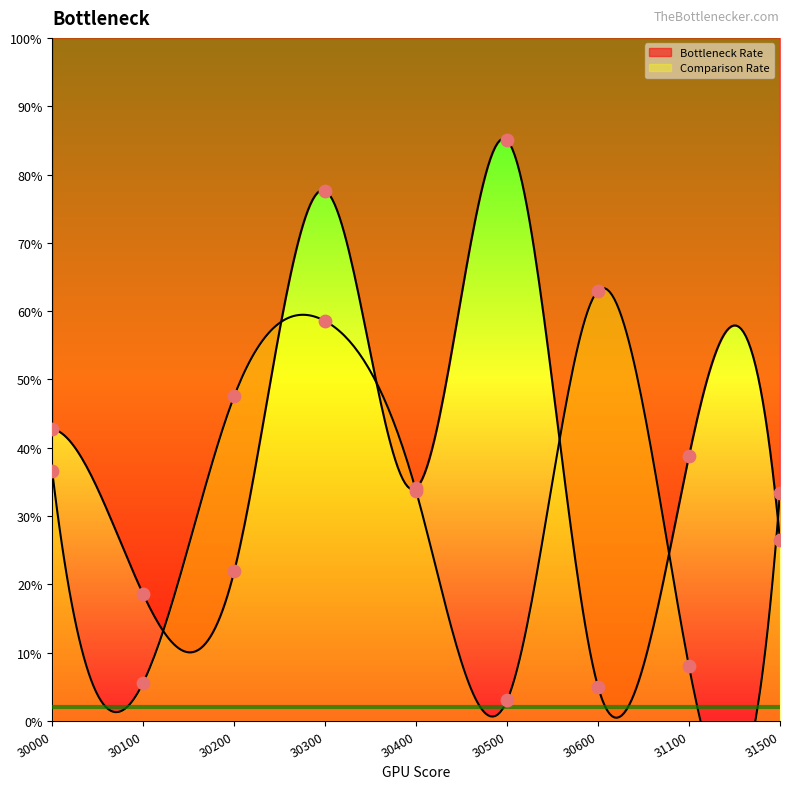

At how many categories does at least one series exceed 58?

3